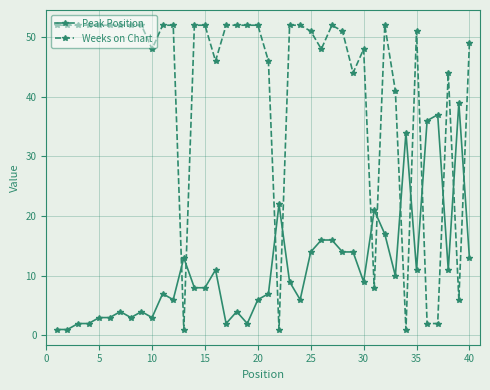

What is the minimum value shown in the chart?

1